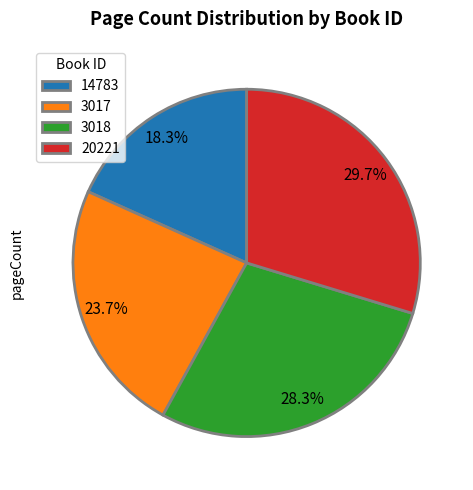

To the nearest percent, what percentage of the pie is 14783?

18%